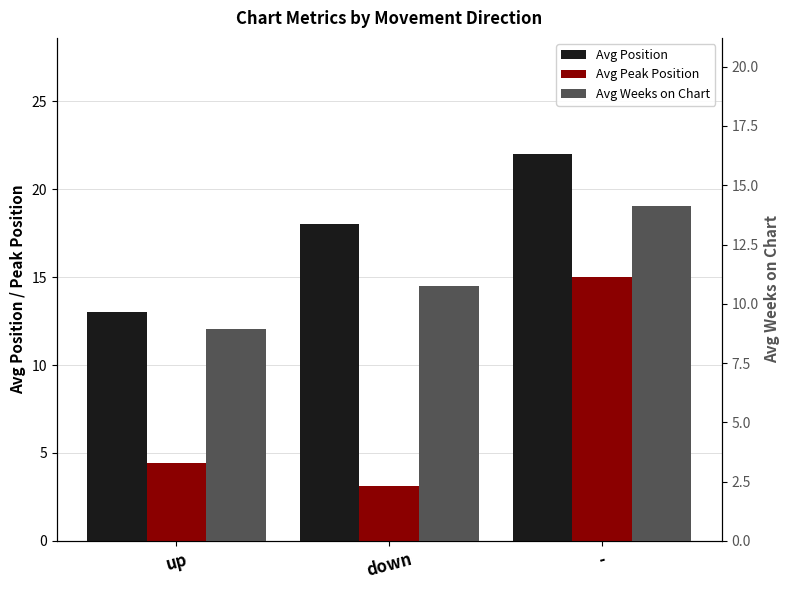

Read the Avg Weeks on Chart value at up.

8.9